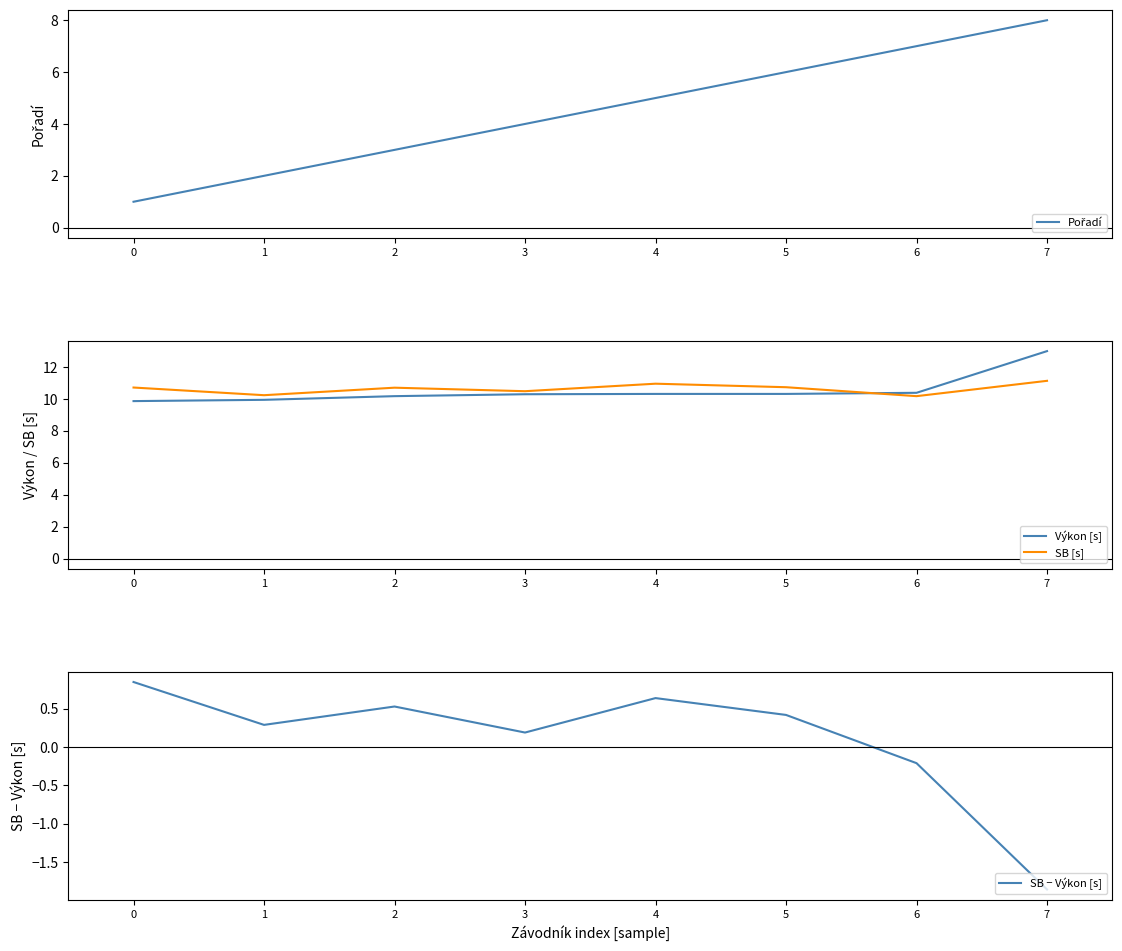

At which category is the sum across all series the highest?

7